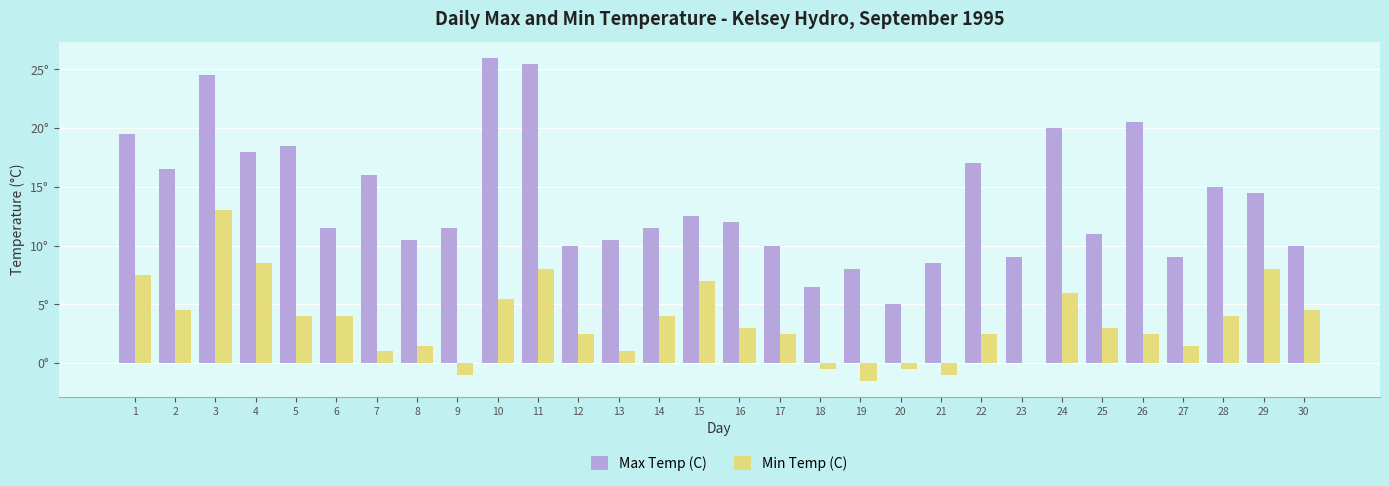

Is the value of Min Temp (C) at 4 greater than the value of Max Temp (C) at 8?

No